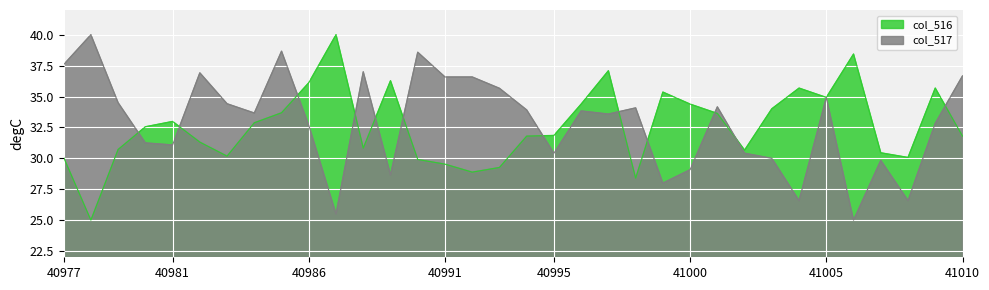

After their last crossing, which series has the higher values: col_517 or col_516?

col_517